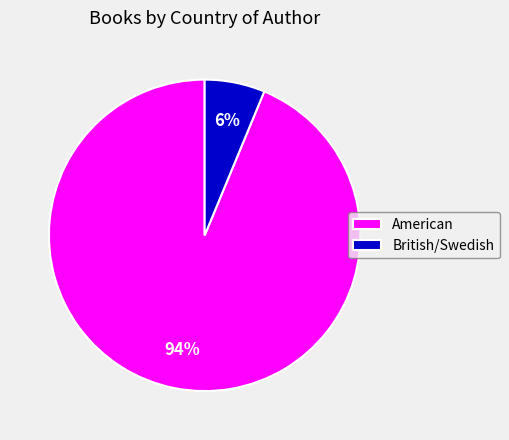

Combined, do American and British/Swedish account for over 50%?

Yes